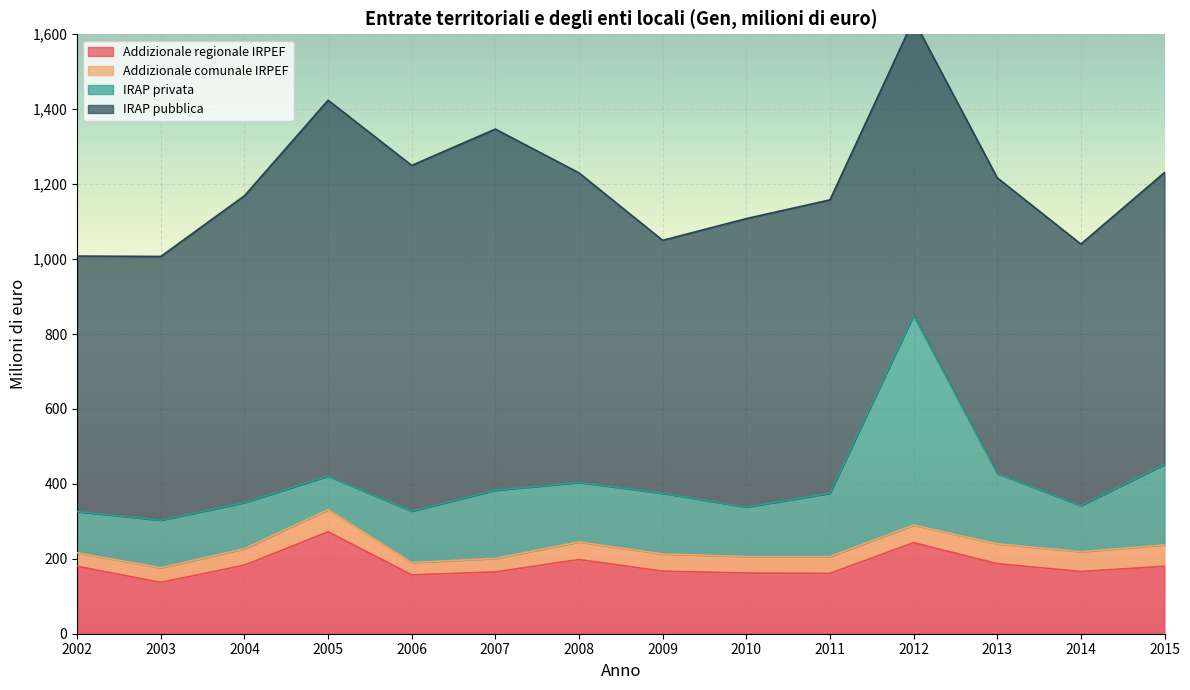

True or false: Addizionale comunale IRPEF has a value of 44 at 2004.

True